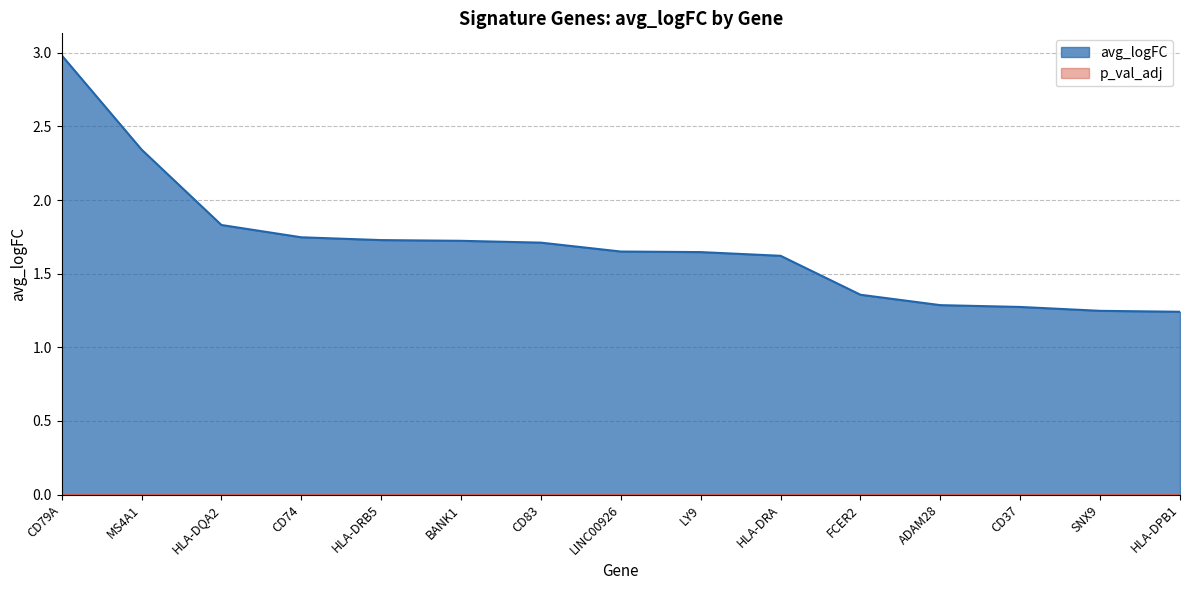

Reading left to right, transcribe all the data shown in this chart.

CD79A=3.0	MS4A1=2.3	HLA-DQA2=1.8	CD74=1.7	HLA-DRB5=1.7	BANK1=1.7	CD83=1.7	LINC00926=1.7	LY9=1.6	HLA-DRA=1.6	FCER2=1.4	ADAM28=1.3	CD37=1.3	SNX9=1.2	HLA-DPB1=1.2